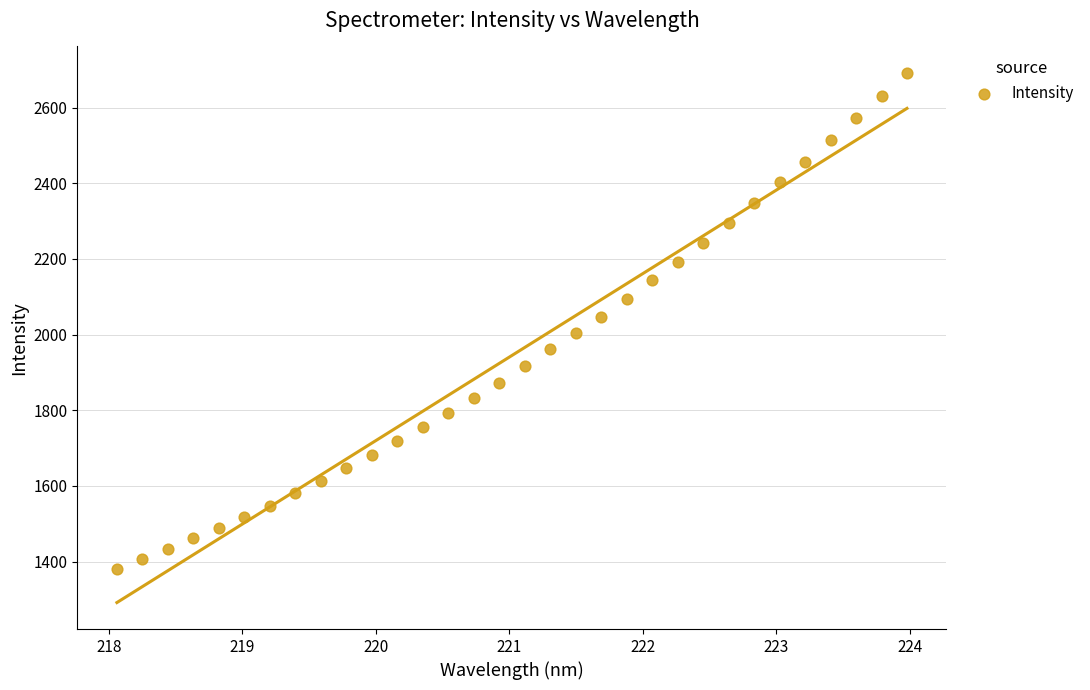

What is the range of Y values (max minus min)?

1310.2